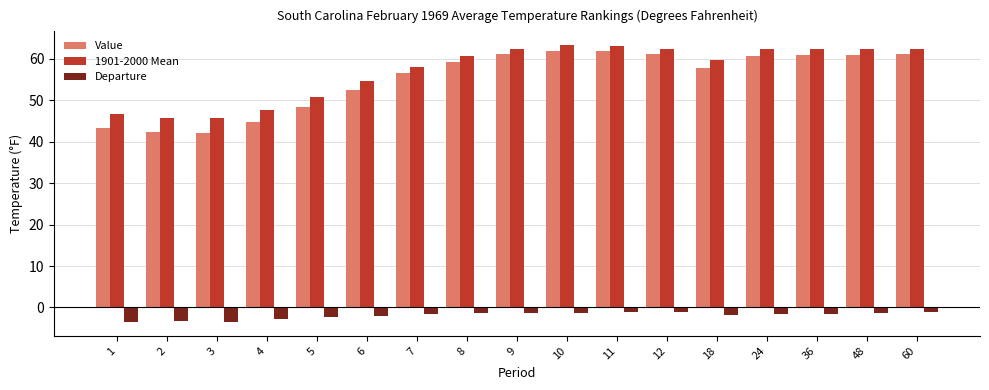

Which series has the widest spread of values?

Value